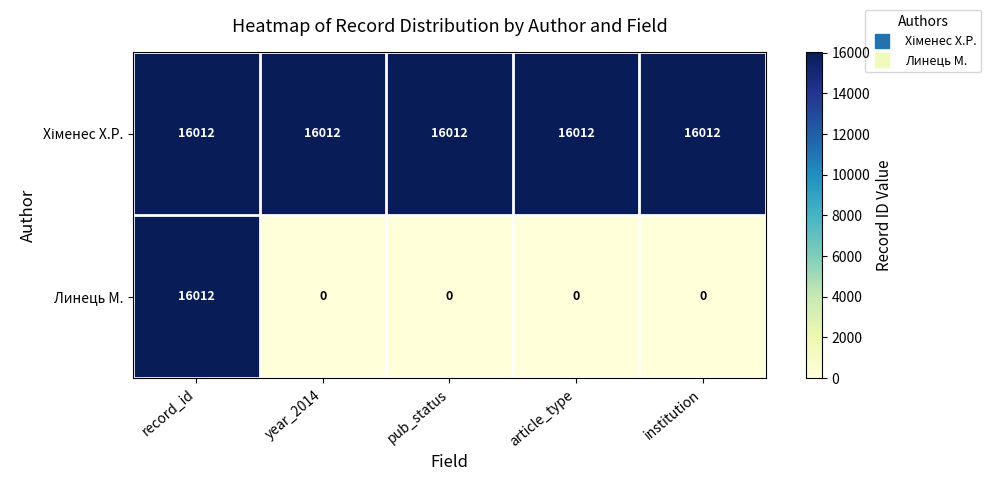

Is it true that Линець М. equals 0 at institution?

True